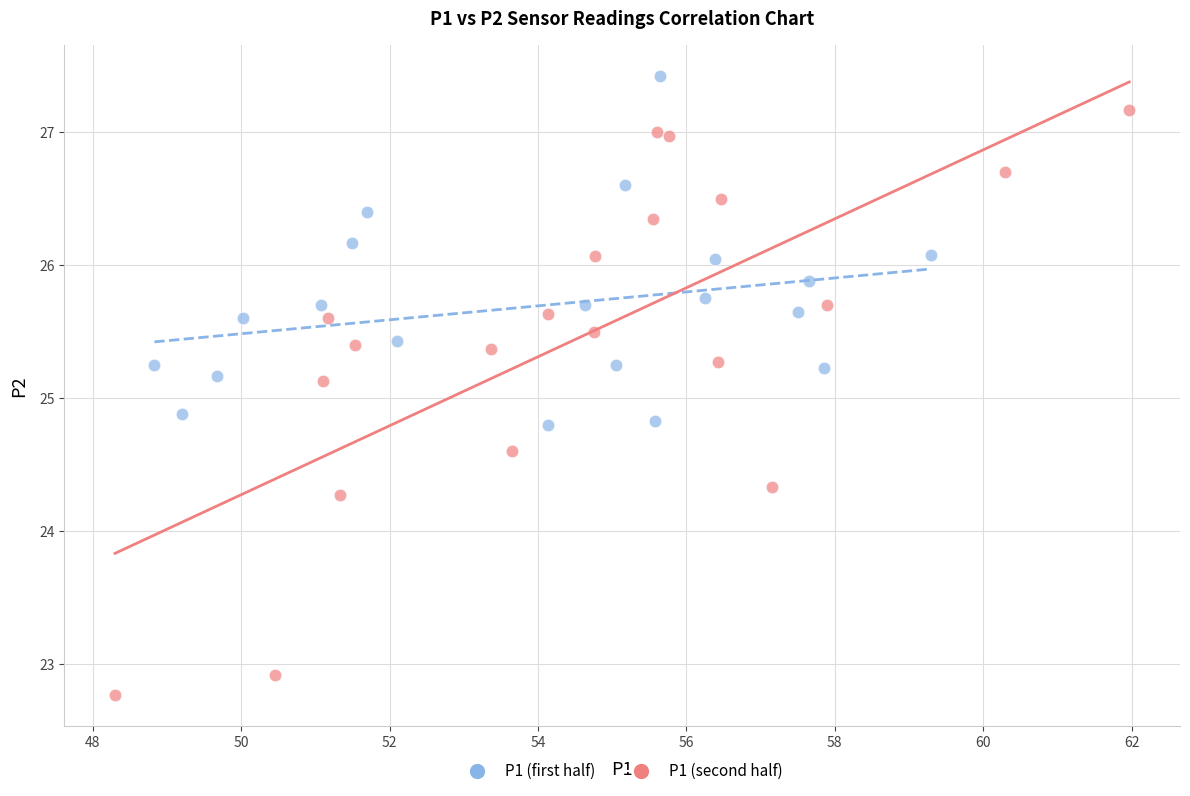

Which series reaches the maximum Y coordinate?

P1 (first half)